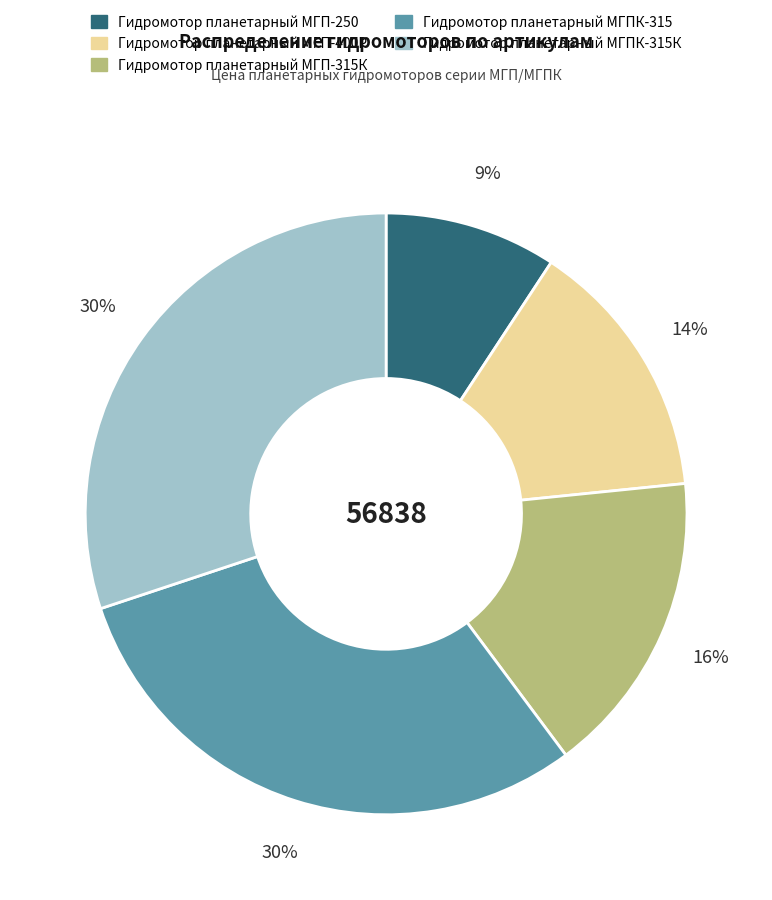

Count the number of slices in the pie.

5